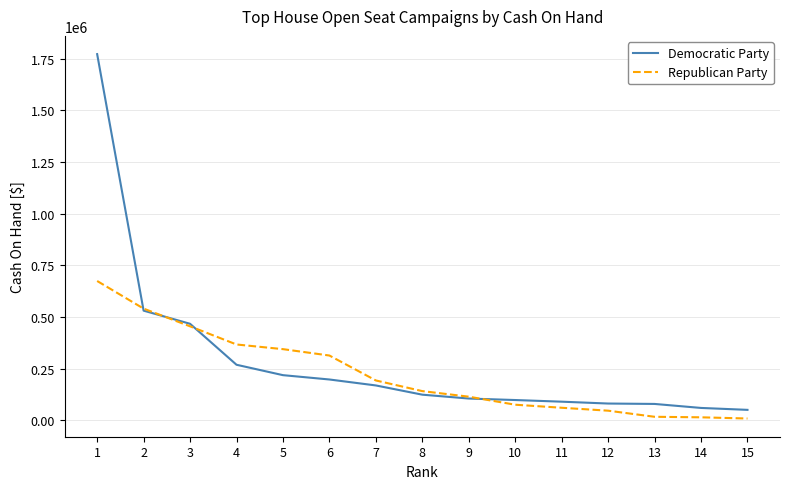

The value of Republican Party at 1 is 674442.4. True or false?

True